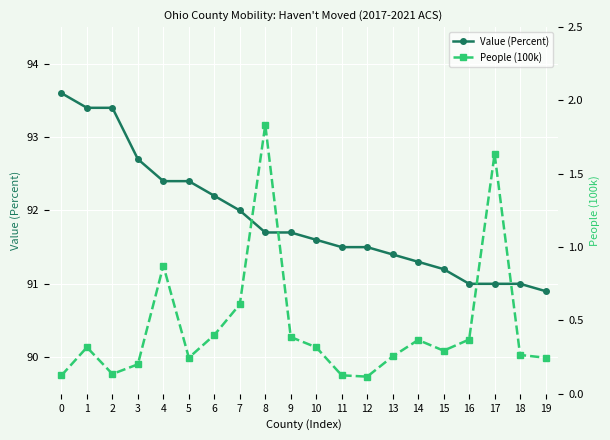

How many data points does each series have?

20